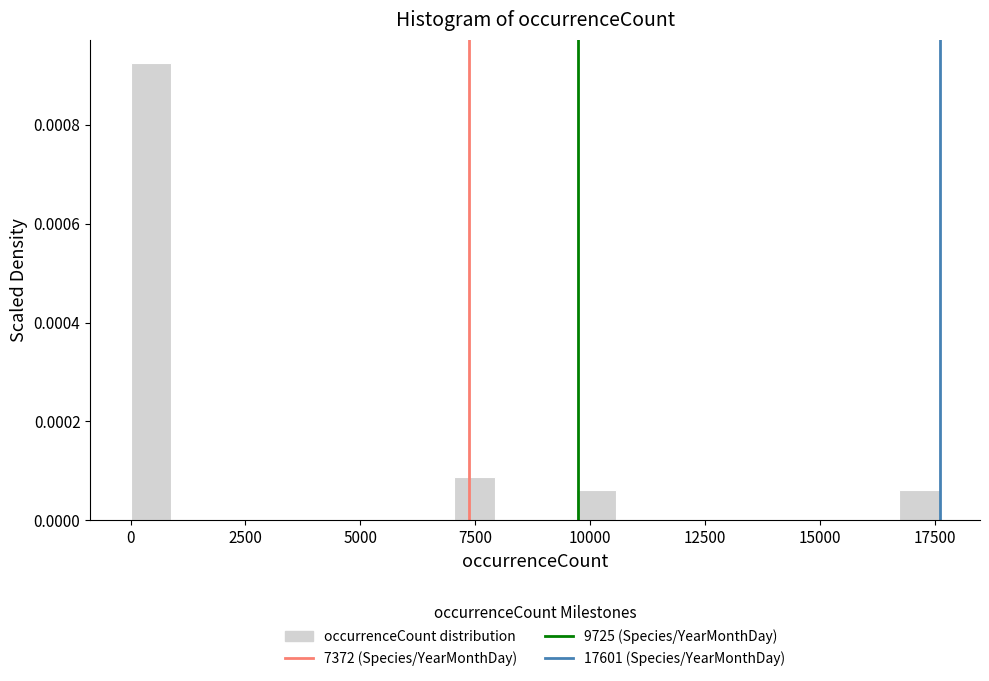

Around what value on the x-axis is the tallest bar? Give the approximate position of its centre, as read against the axis.

500